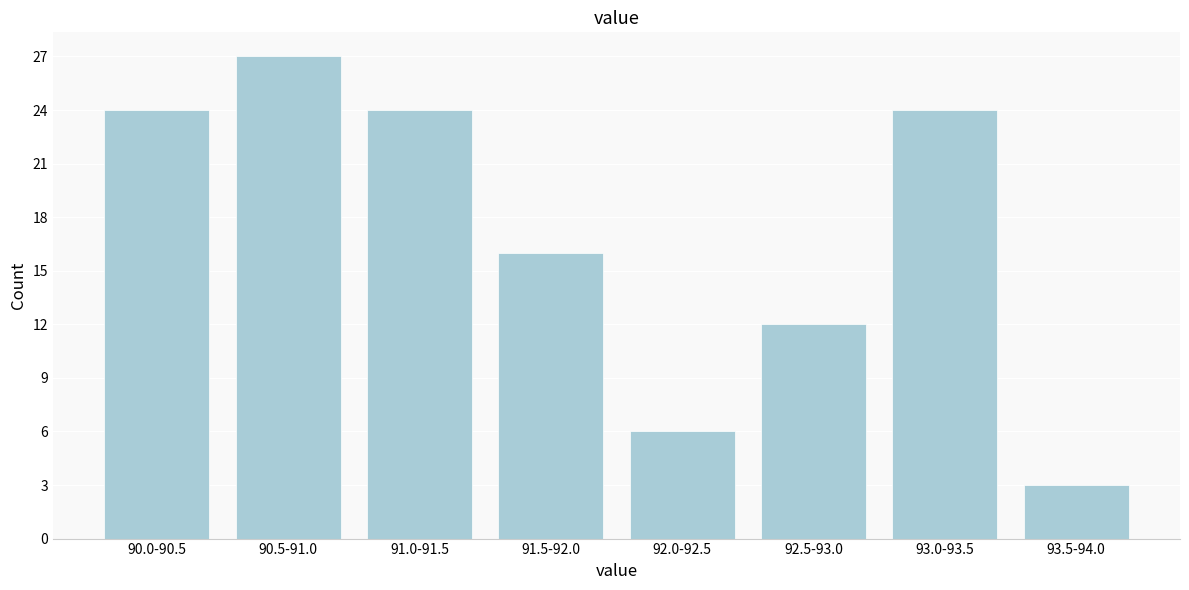

Reading left to right, transcribe all the data shown in this chart.

24	27	24	16	6	12	24	3